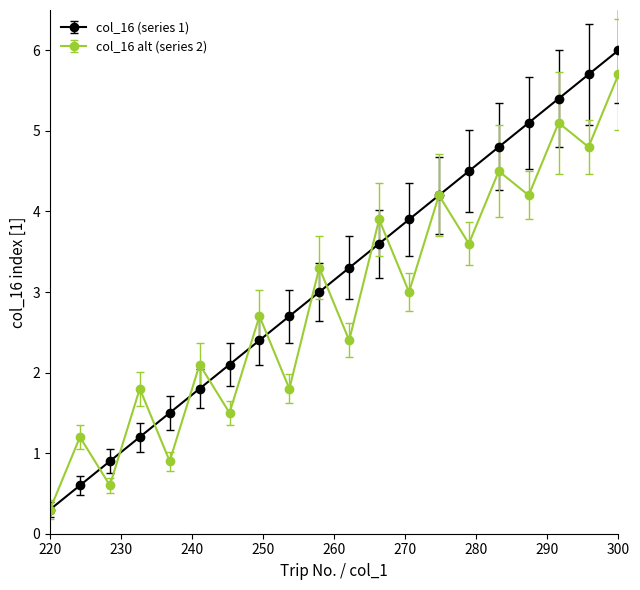

At how many categories does at least one series exceed 5?

4